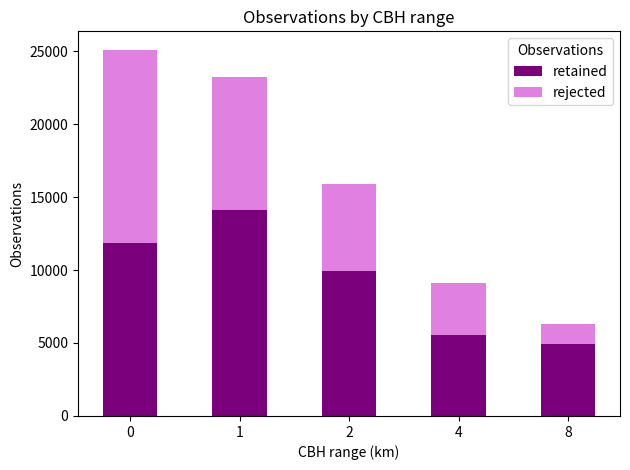

What is the total value across all series at 4?

9129